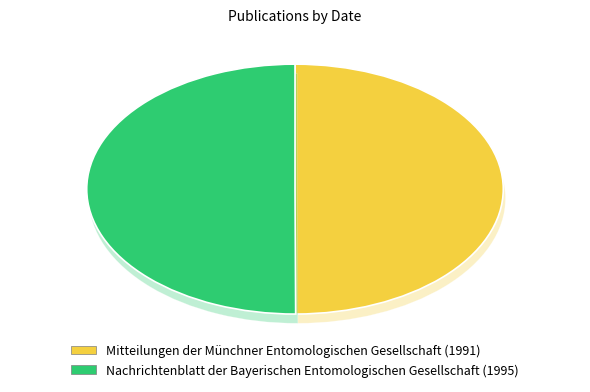

What is the total percentage of Nachrichtenblatt der Bayerischen Entomologischen Gesellschaft (1995) and Mitteilungen der Münchner Entomologischen Gesellschaft (1991)?

100.0%